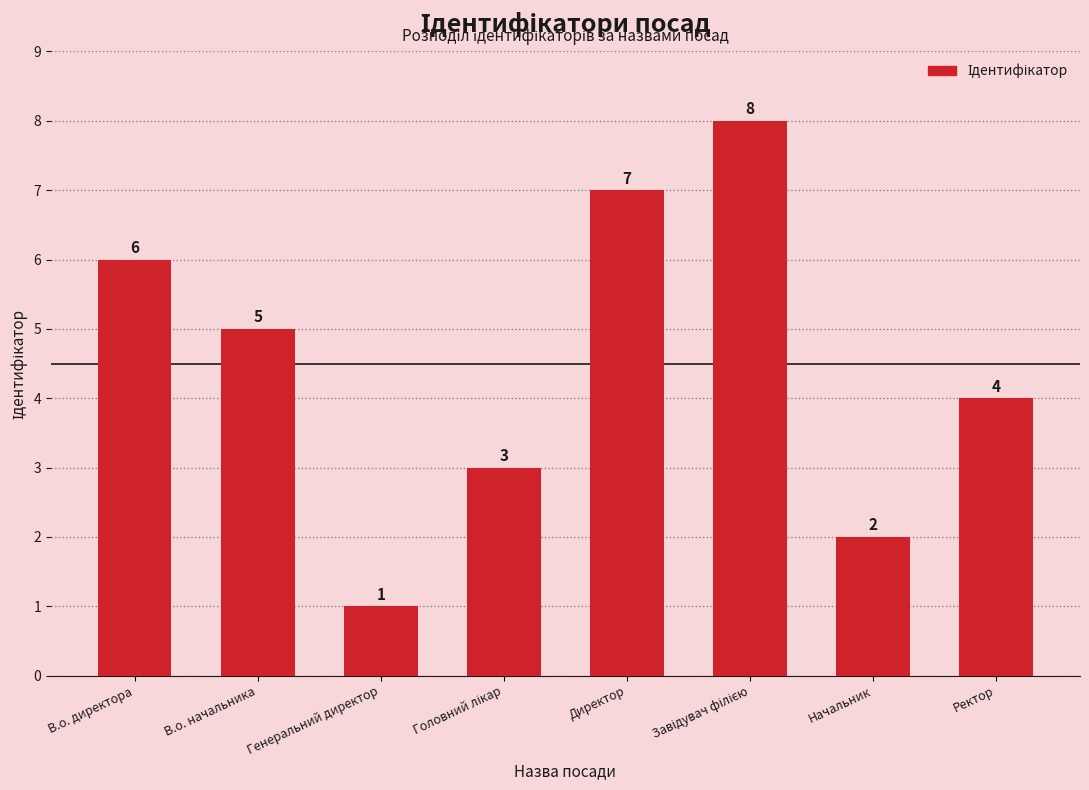

What is the maximum value shown in the chart?

8